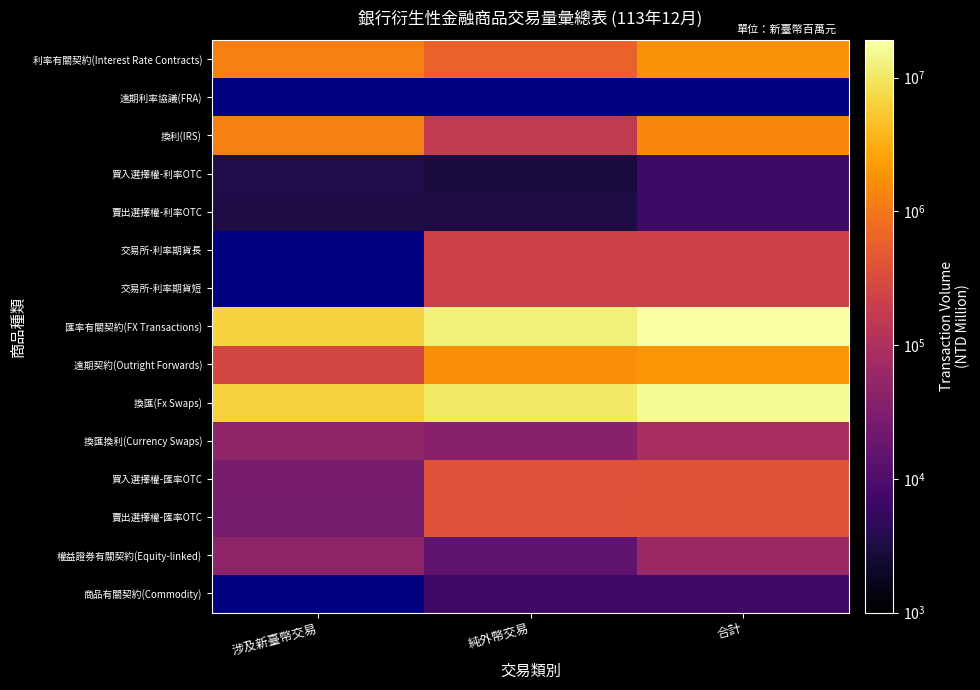

How many 換匯換利(Currency Swaps) values are between 39641 and 86069?

3